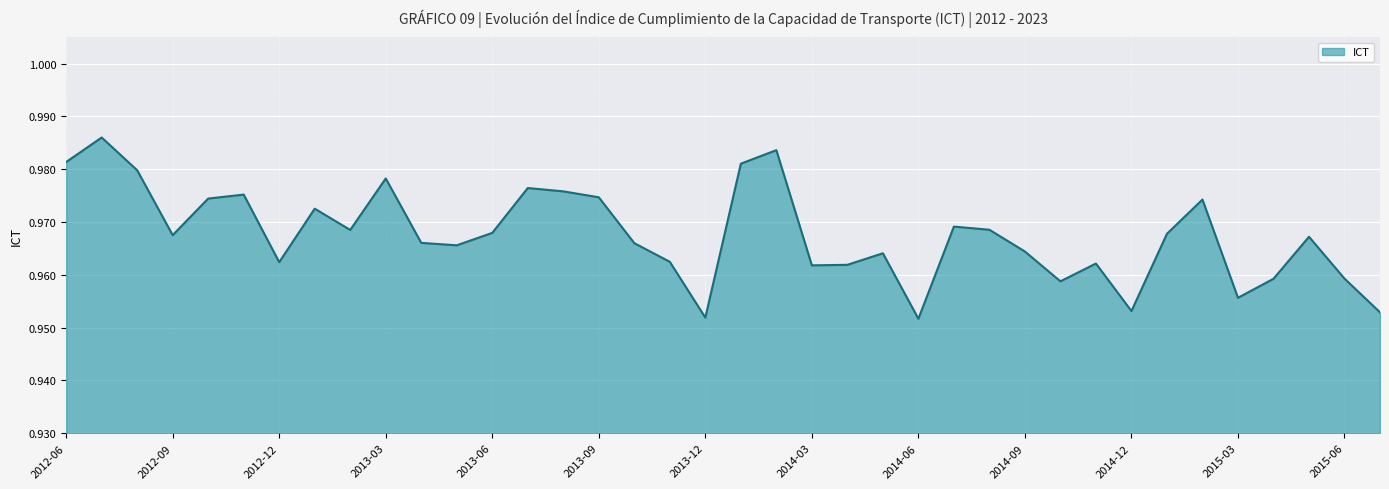

Reading right to left, what are all the values shown in this chart?

1.0	1.0	1.0	1.0	1.0	1.0	1.0	1.0	1.0	1.0	1.0	1.0	1.0	1.0	1.0	1.0	1.0	1.0	1.0	1.0	1.0	1.0	1.0	1.0	1.0	1.0	1.0	1.0	1.0	1.0	1.0	1.0	1.0	1.0	1.0	1.0	1.0	1.0